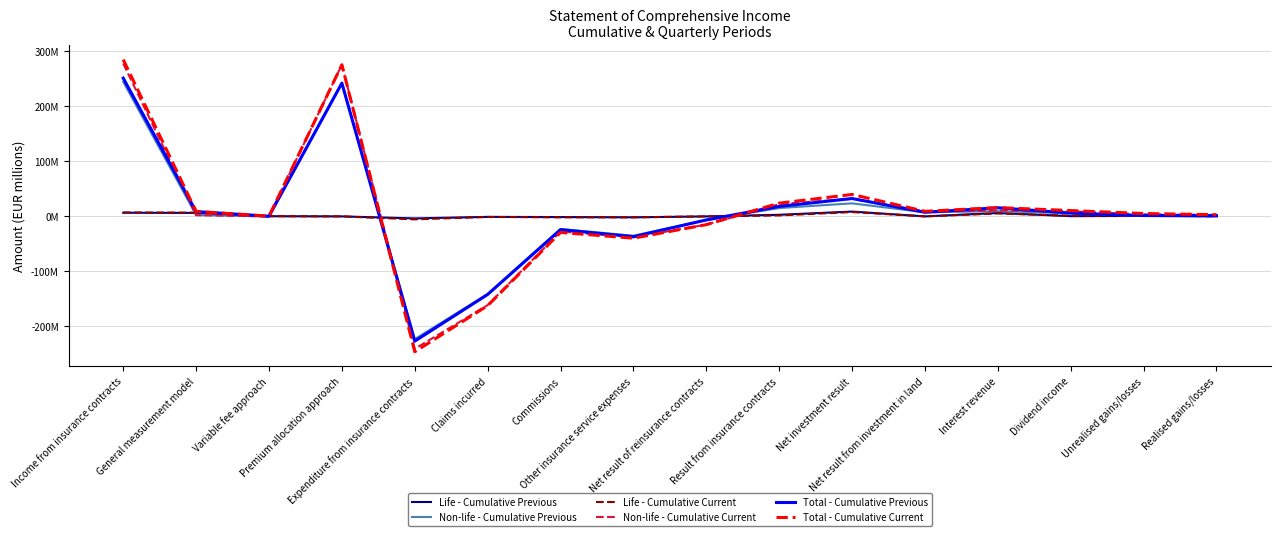

At which category does Life - Cumulative Current reach its first local peak?

Claims incurred